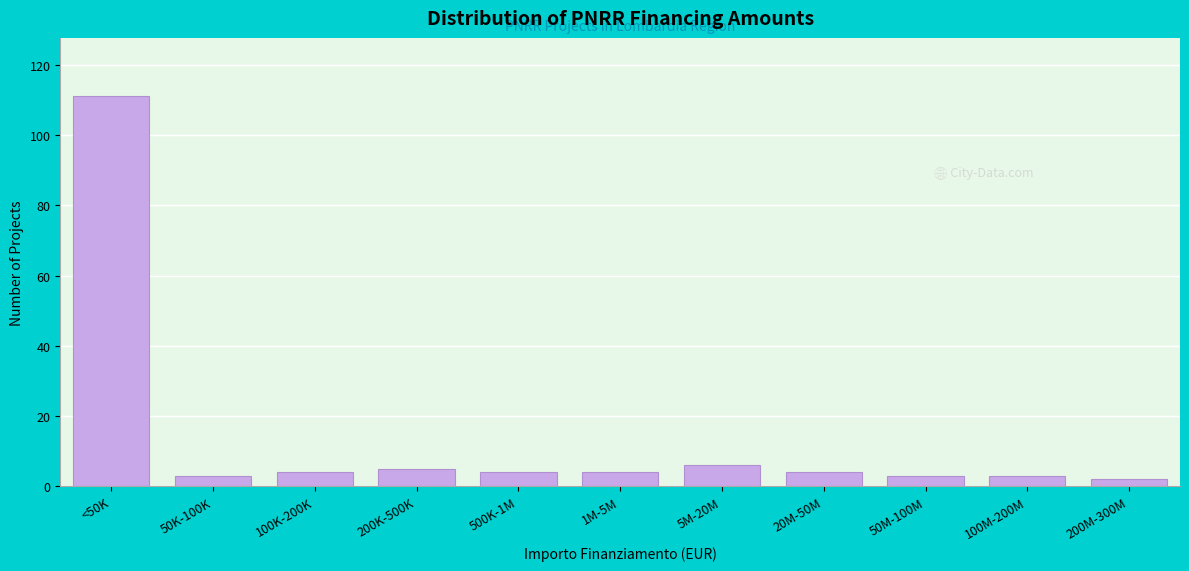

Reading left to right, extract all data points from this chart.

111	3	4	5	4	4	6	4	3	3	2